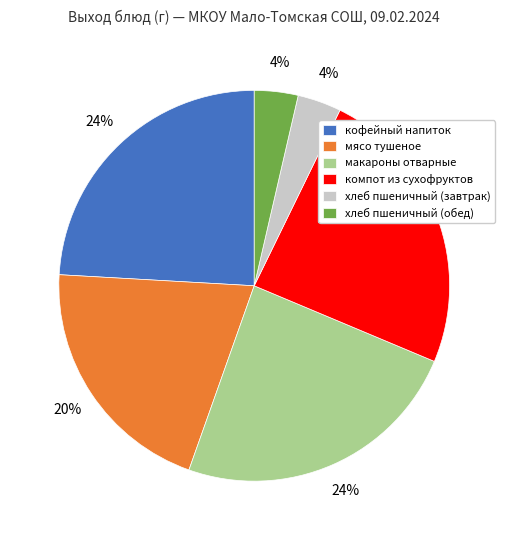

How many slices are in this pie chart?

6